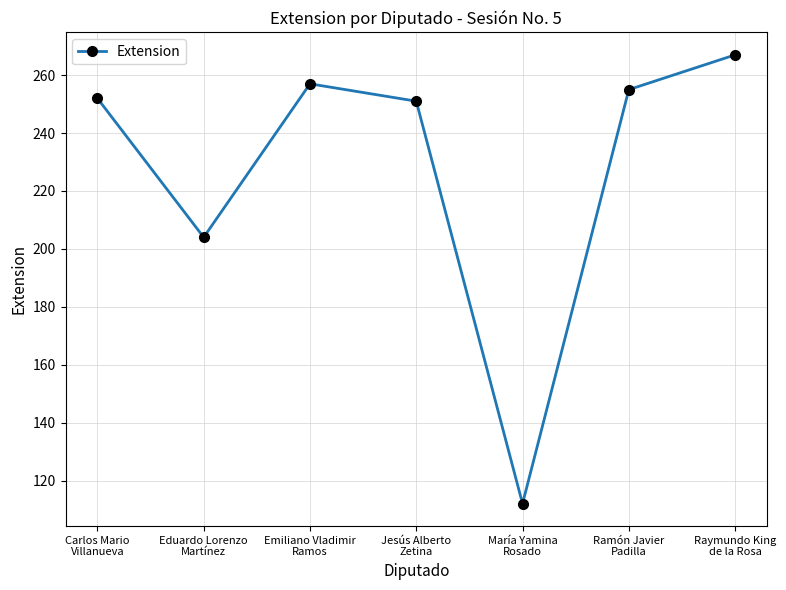

True or false: the data shows 416 at Jesús Alberto
Zetina.

False